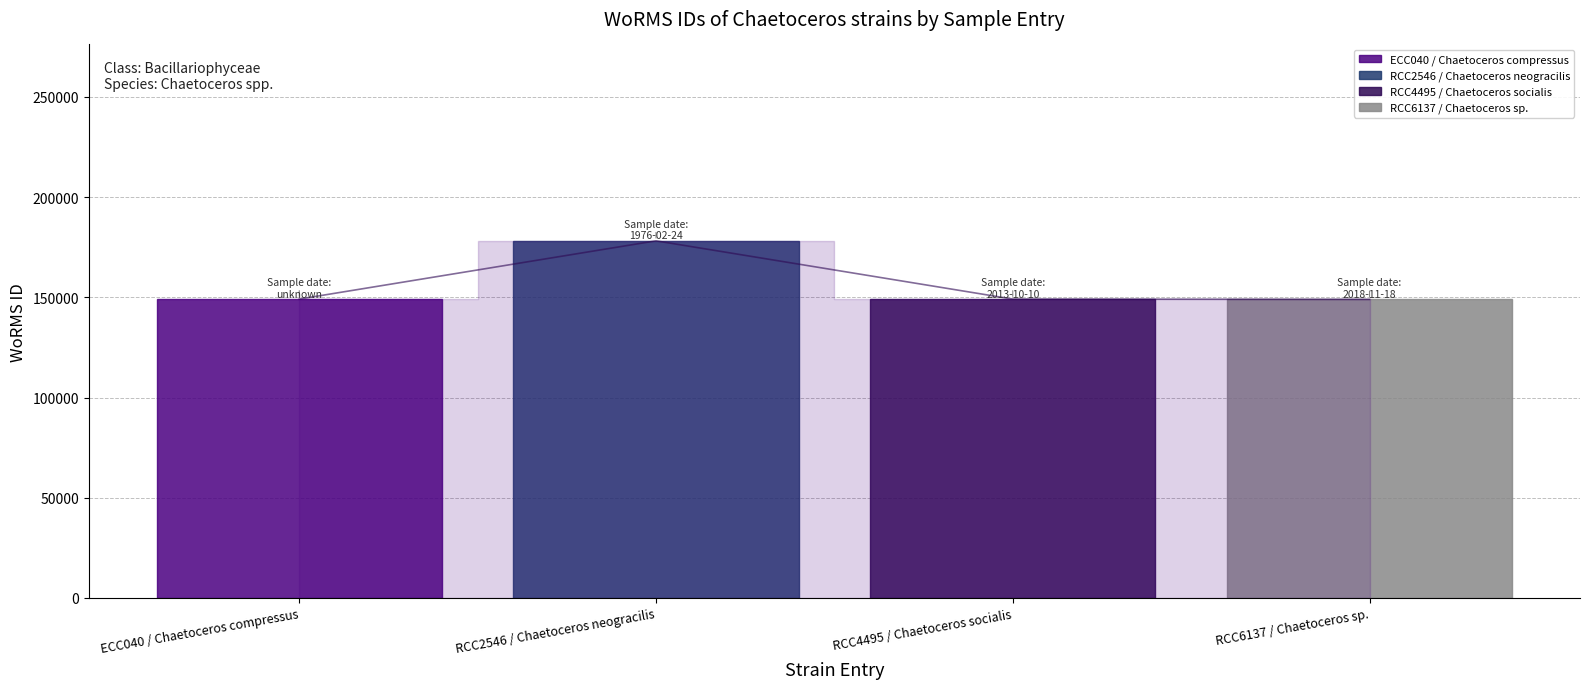

What is the maximum value shown in the chart?

178207